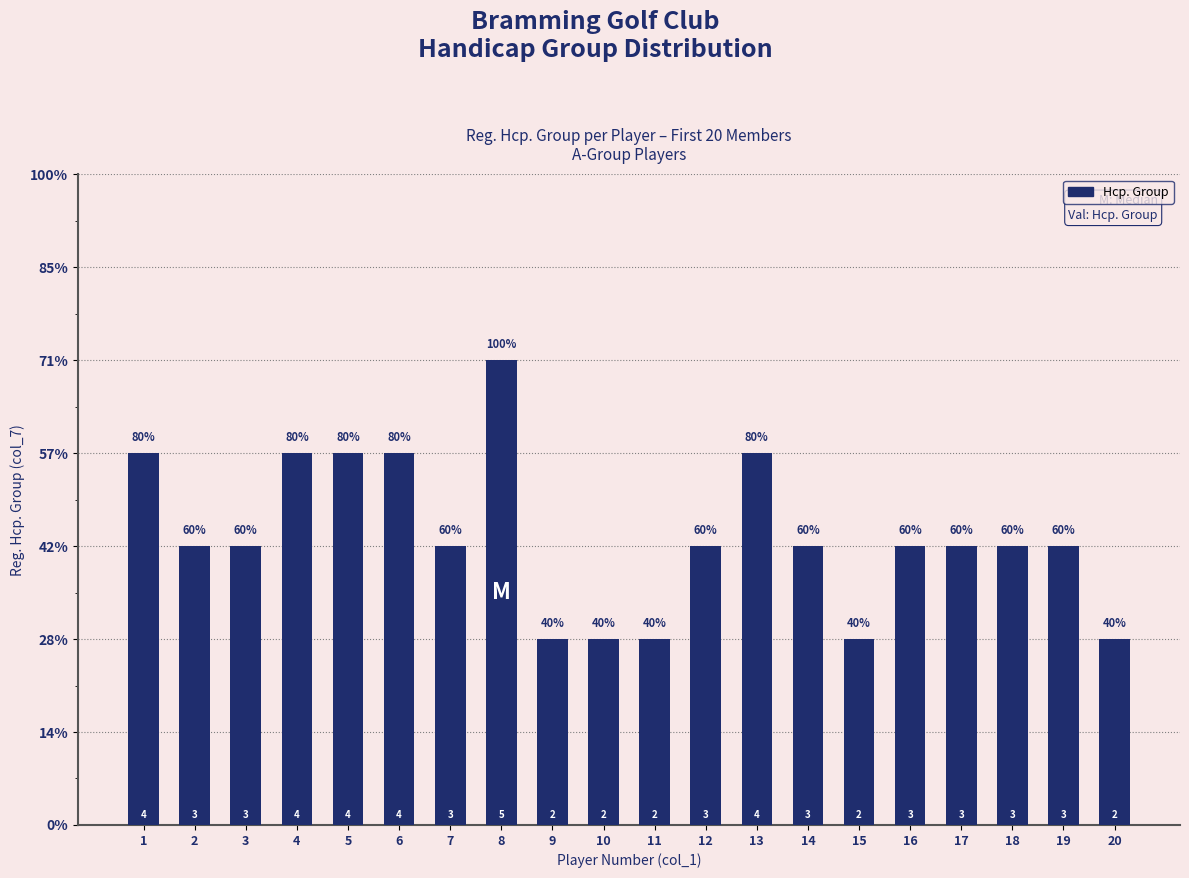

Are the bars horizontal?

No